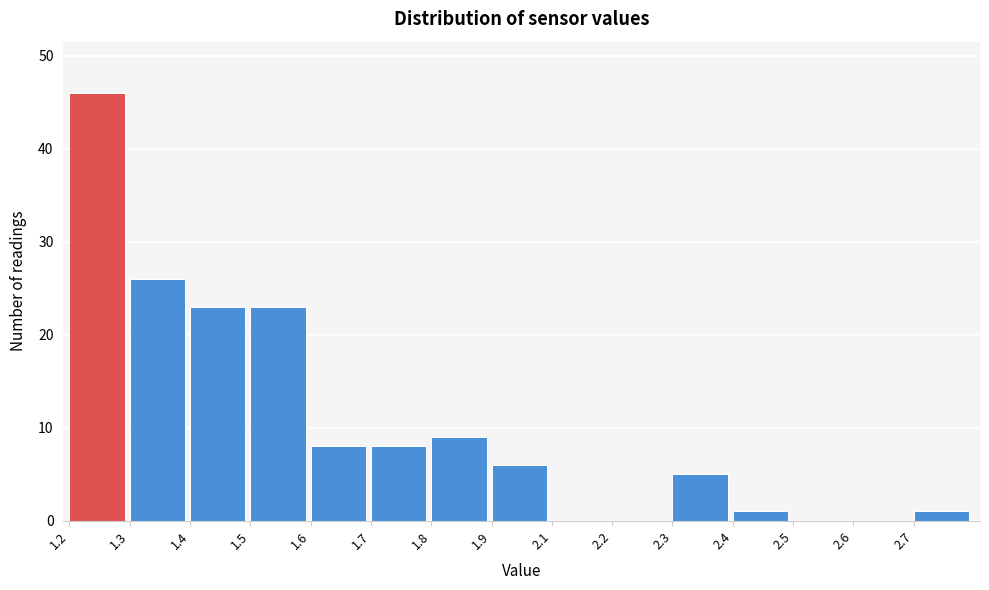

Reading left to right, list all the values displayed in this chart.

1.2=46	1.3=26	1.4=23	1.5=23	1.6=8	1.7=8	1.8=9	1.9=6	2.1=0	2.2=0	2.3=5	2.4=1	2.5=0	2.6=0	2.7=1